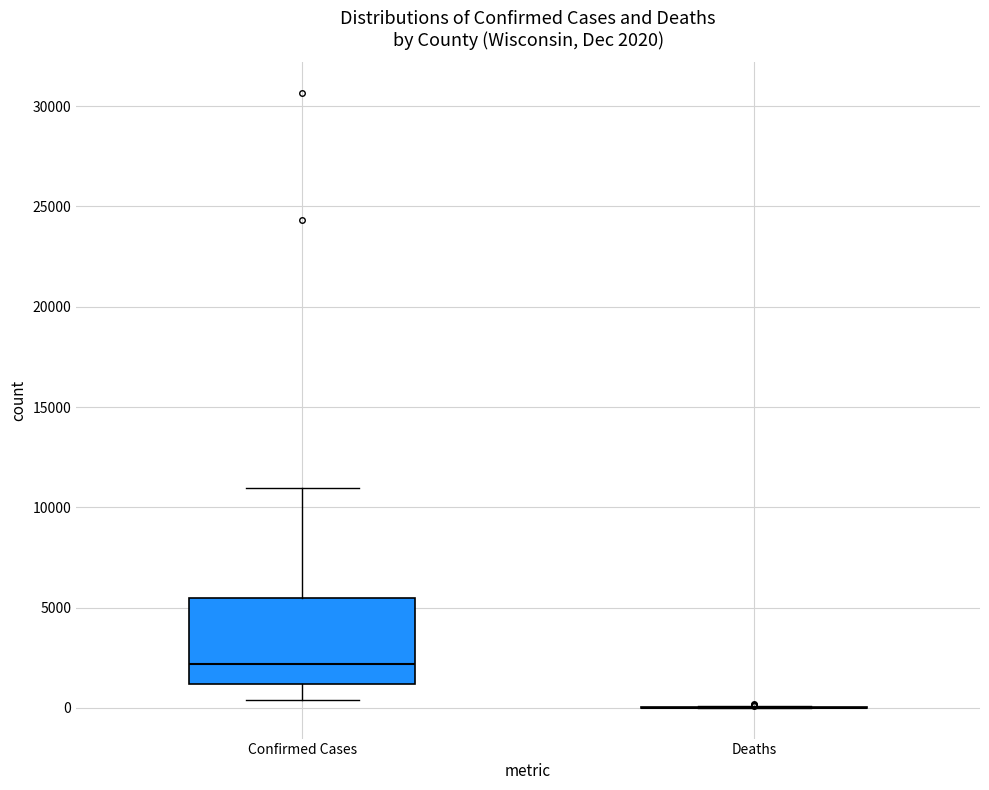

Which box is the tallest, from its lower edge to its upper edge?

Confirmed Cases